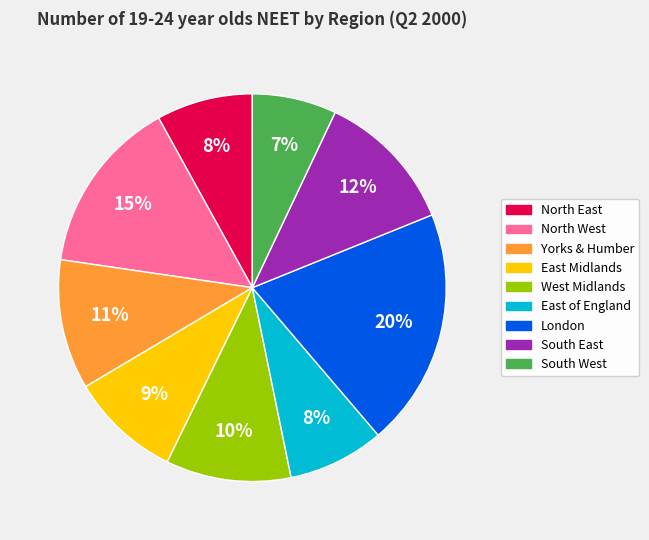

Does any single category account for the majority?

No